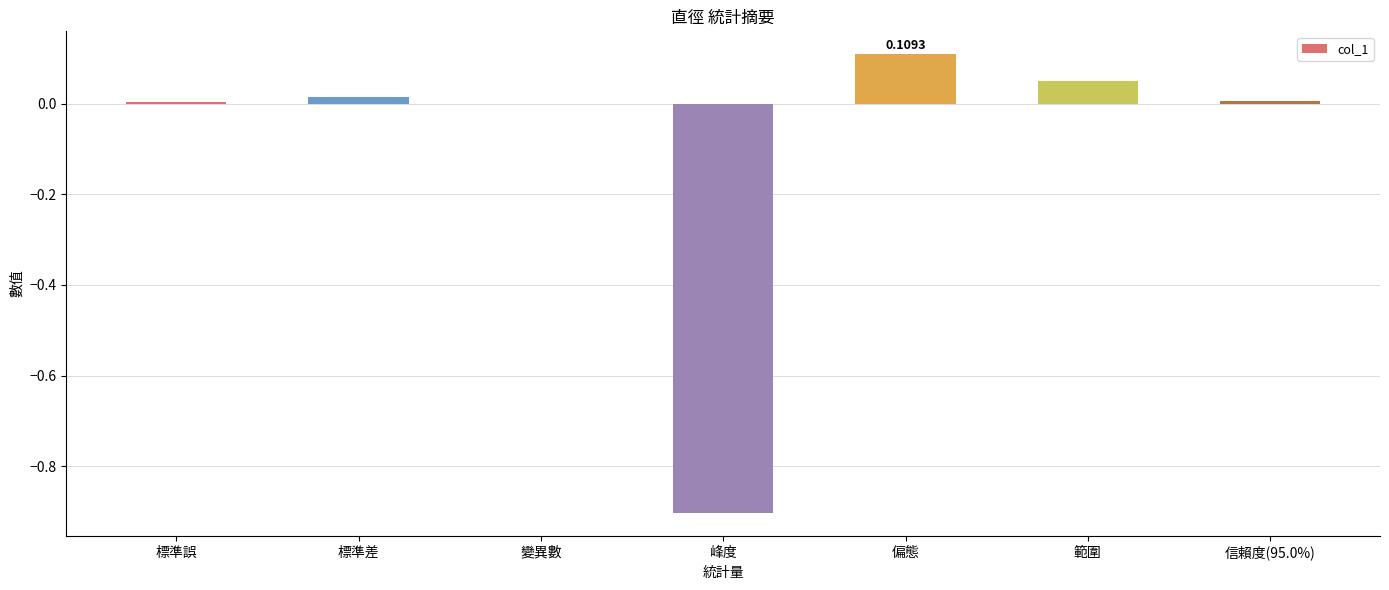

What is the sum of all values?

-0.7